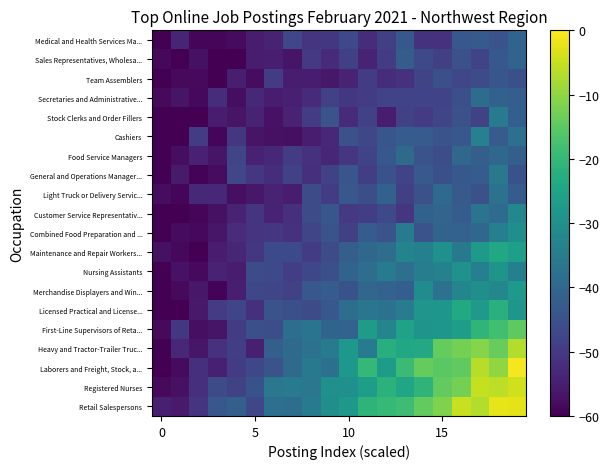

Count the number of categories in the chart.

20